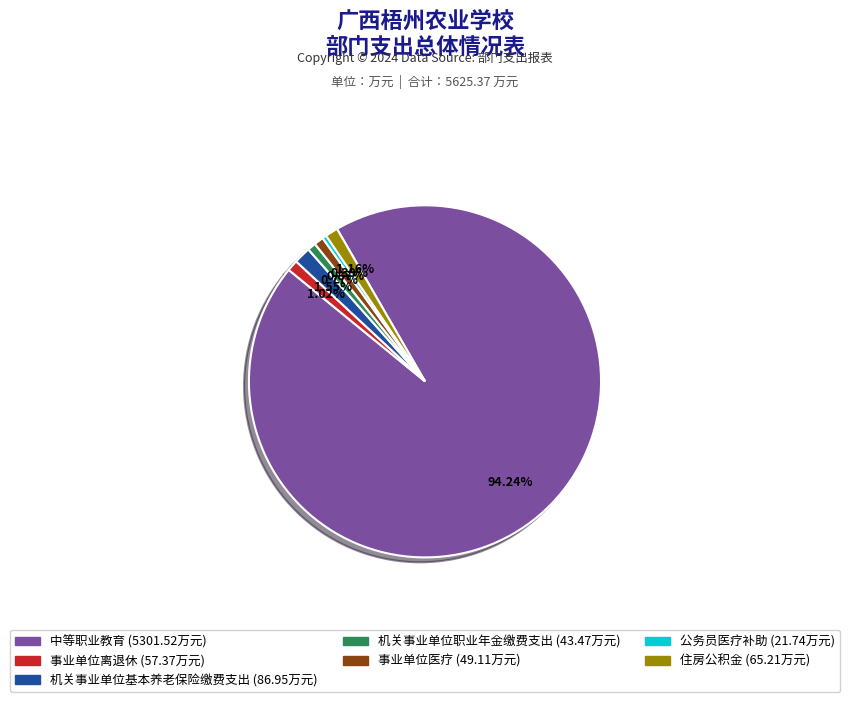

How many slices are in this pie chart?

7